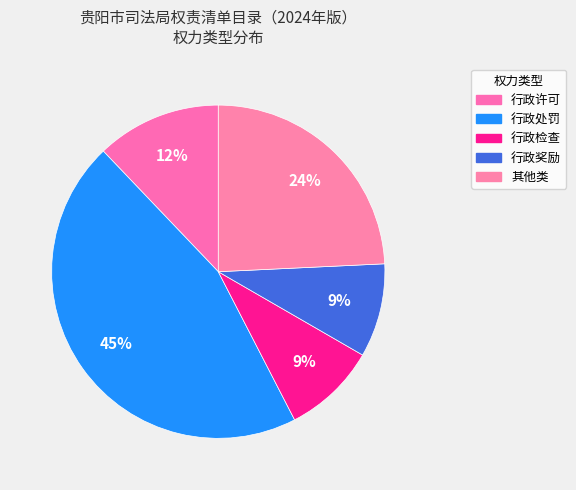

To the nearest percent, what portion does 行政许可 represent?

12%